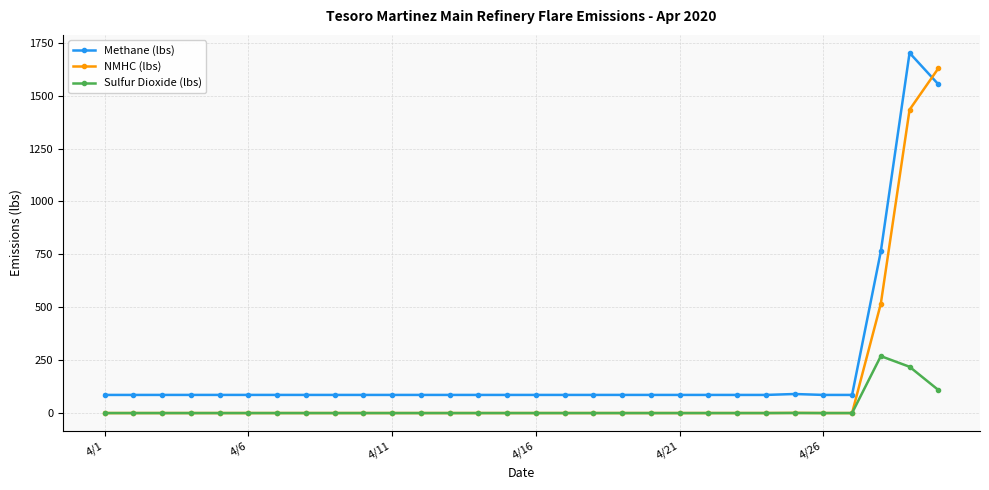

Which series has the largest total across all categories?

Methane (lbs)